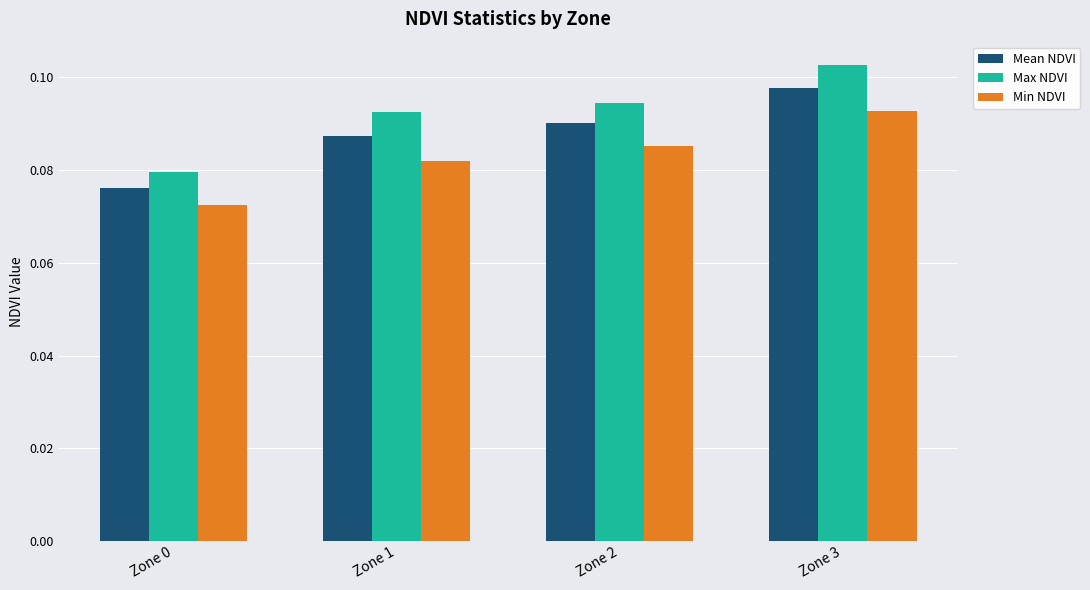

List the series in order of their overall mean, highest first.

Max NDVI, Mean NDVI, Min NDVI